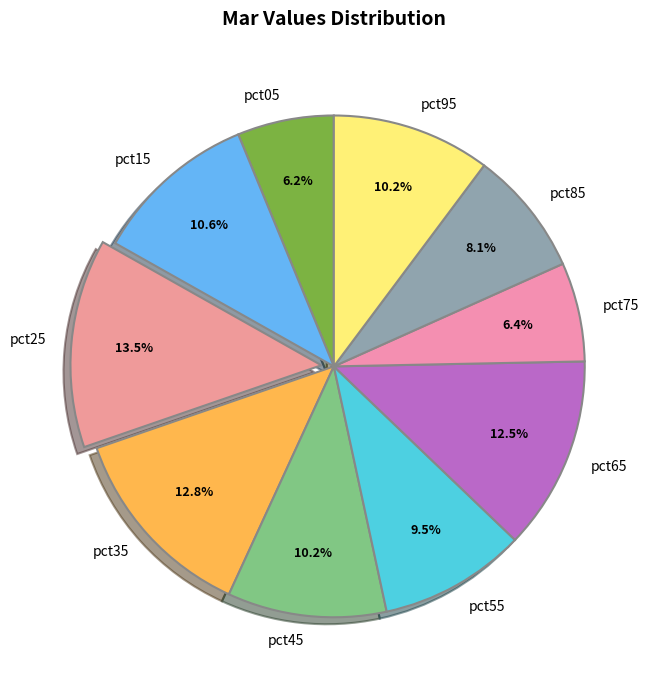

Which slice is the largest?

pct25